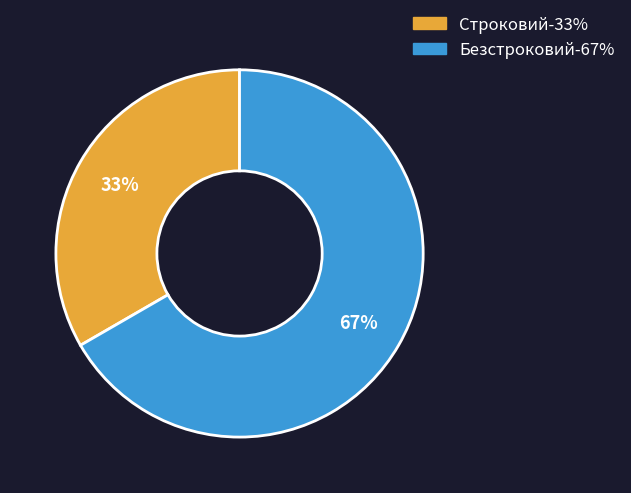

Is the sum of Строковий and Безстроковий greater than half?

Yes